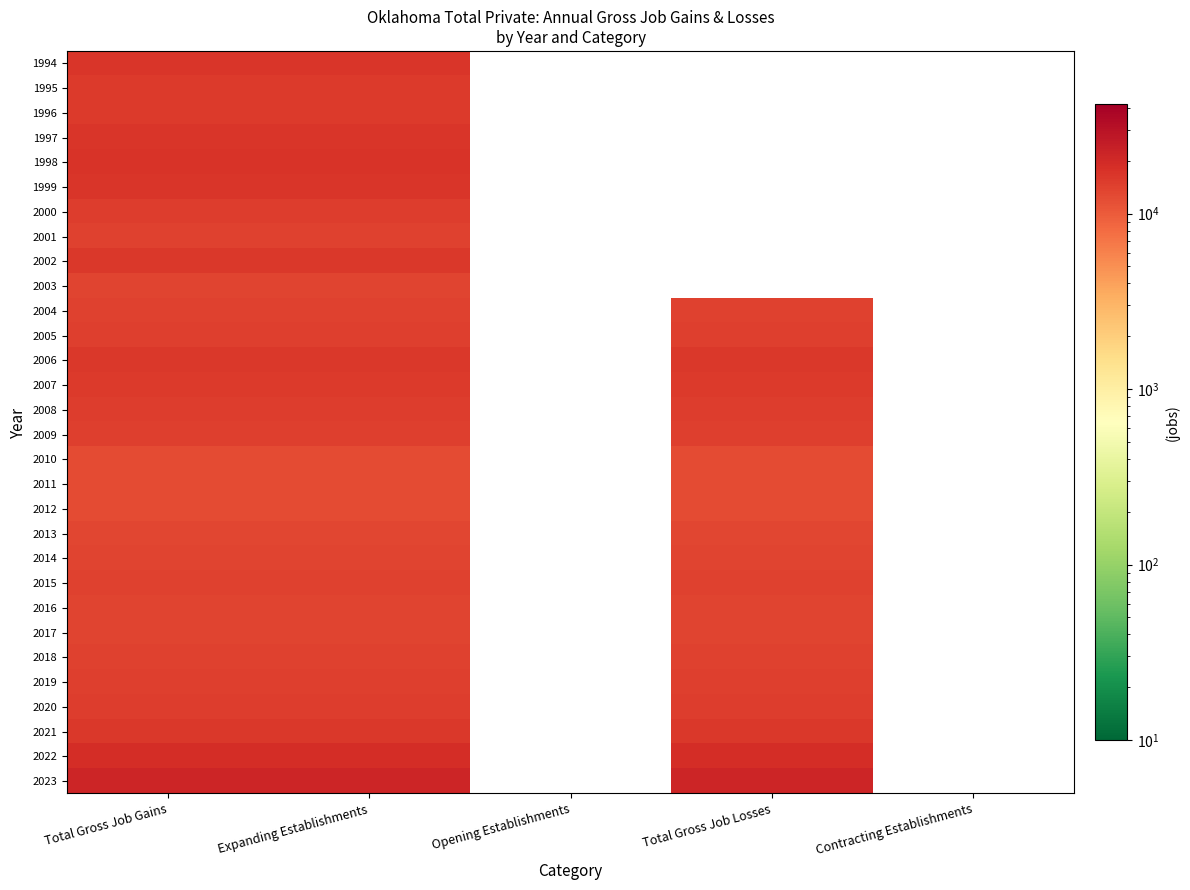

At which category is the sum across all series the highest?

Total Gross Job Gains